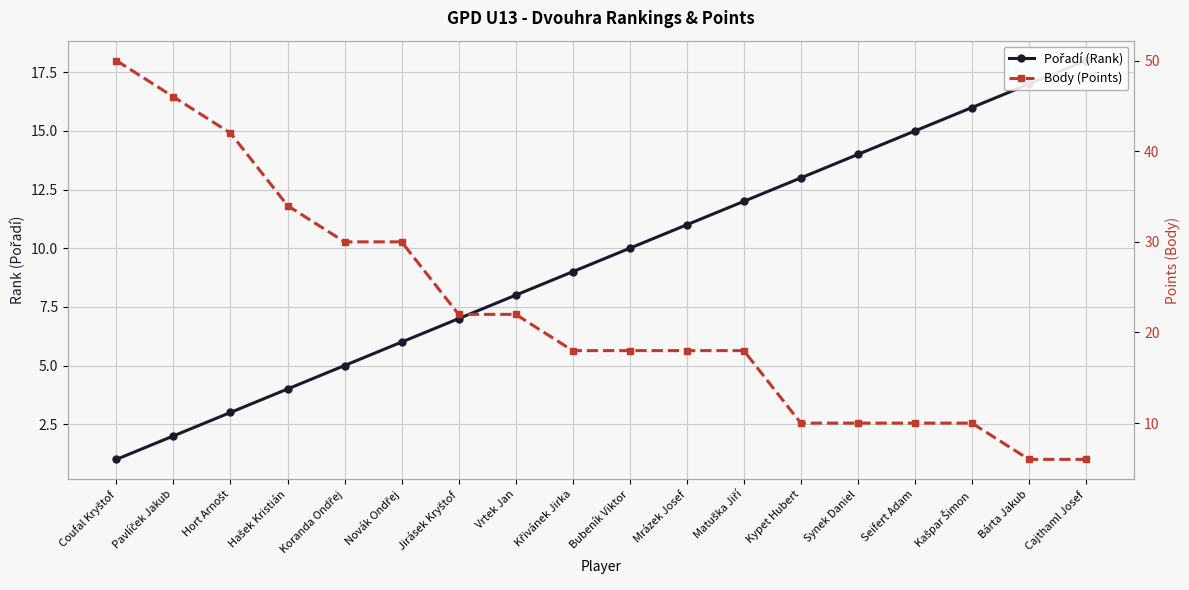

The value of Body (Points) at Jirásek Kryštof is 33. True or false?

False